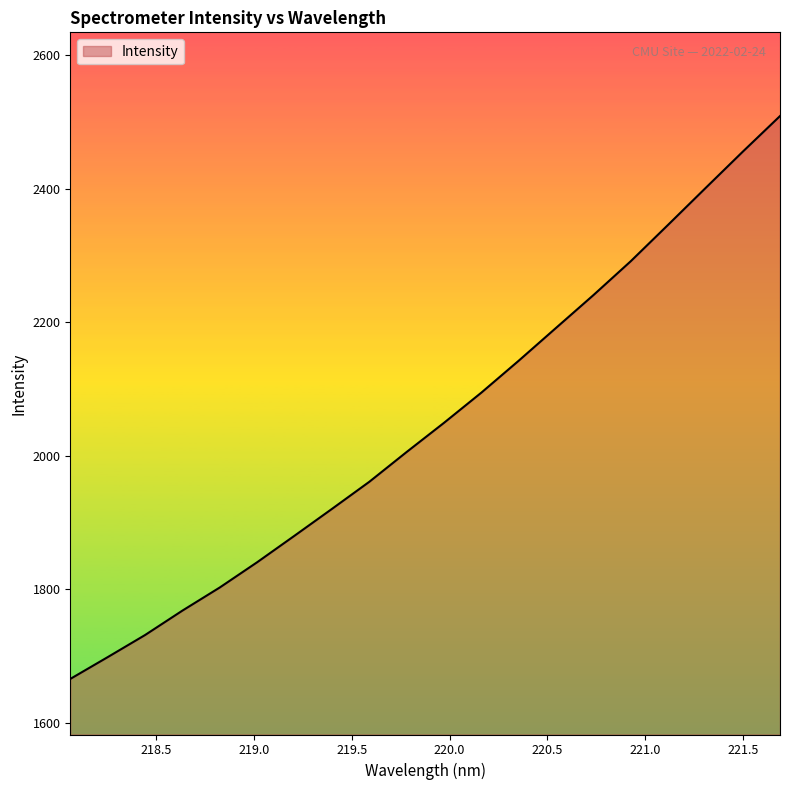

What is the difference between the maximum and minimum values?

843.5